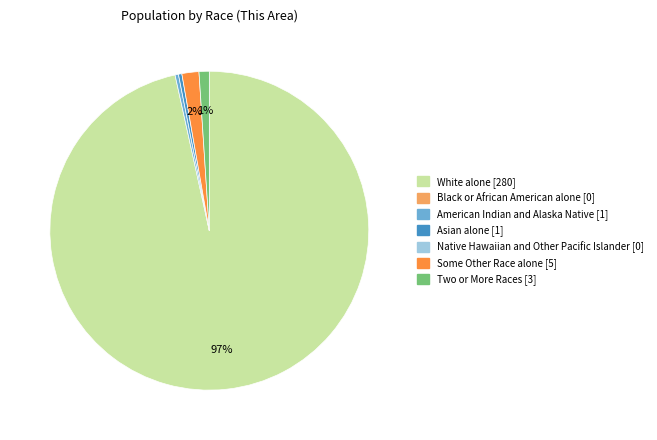

Is there a majority slice in this chart?

Yes